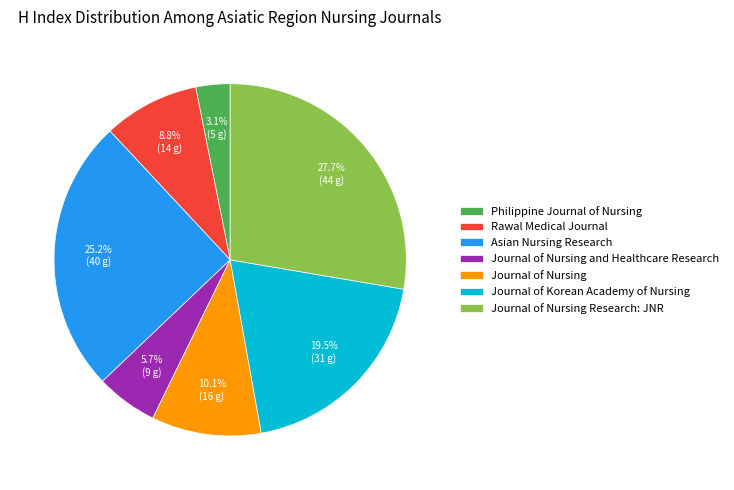

Rank the categories by value from highest to lowest.

Journal of Nursing Research: JNR, Asian Nursing Research, Journal of Korean Academy of Nursing, Journal of Nursing, Rawal Medical Journal, Journal of Nursing and Healthcare Research, Philippine Journal of Nursing